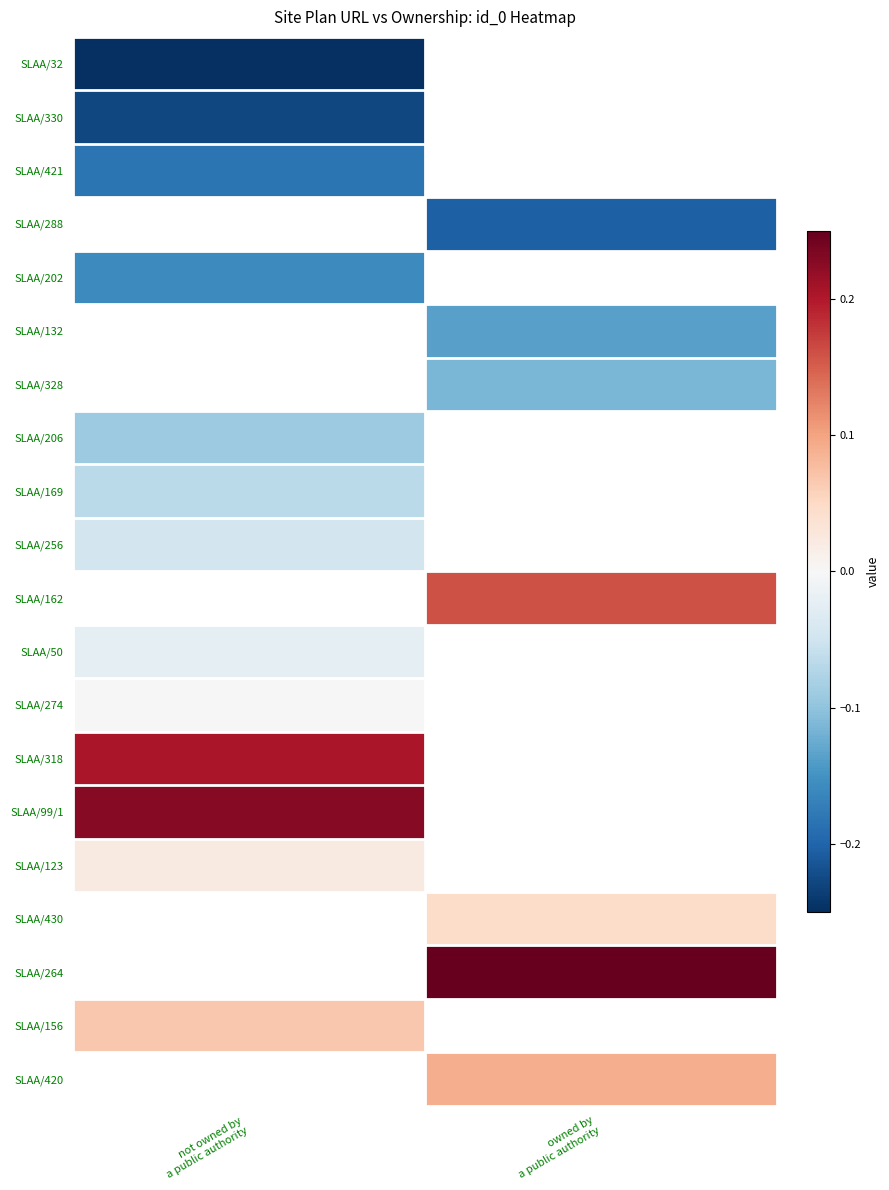

How many values in SLAA/288 are below zero?

1